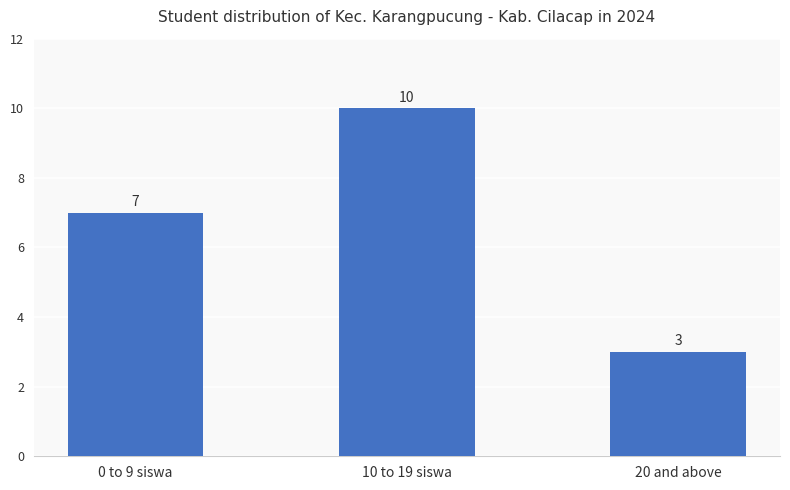

List the labels in order of value, smallest first.

20 and above, 0 to 9 siswa, 10 to 19 siswa